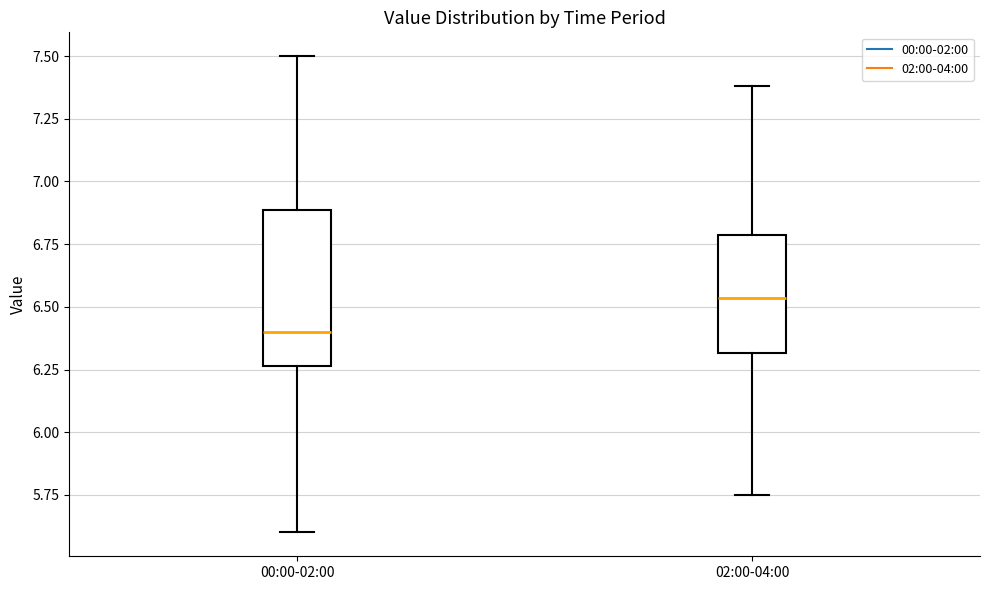

Reading left to right, transcribe this box plot: for each box, give where its median line is, the range the box spans, and where its two whiskers end, as read against the y-axis. The values are not printed on the chart, so give them approximately, as read against the axis.

00:00-02:00: median 6.40, box 6.25 to 6.90, whiskers 5.60 to 7.50
02:00-04:00: median 6.55, box 6.30 to 6.80, whiskers 5.75 to 7.40